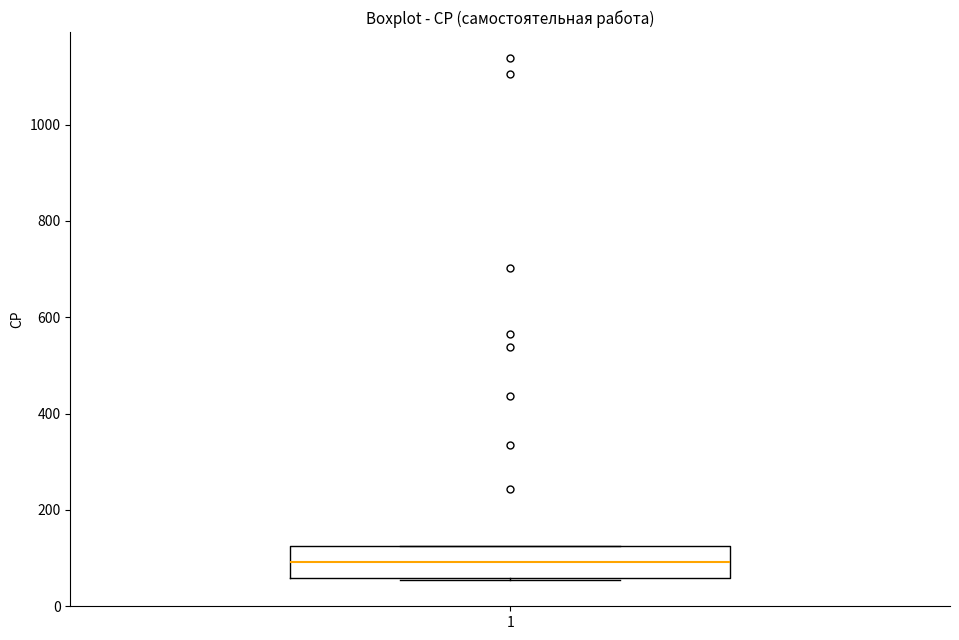

Read this box plot against the y-axis: the position of the median line, the range covered by the box, and the ends of both whiskers. The values are not printed on the chart, so give them approximately, as read against the axis.

median 100, box 60 to 120, whiskers 60 to 120